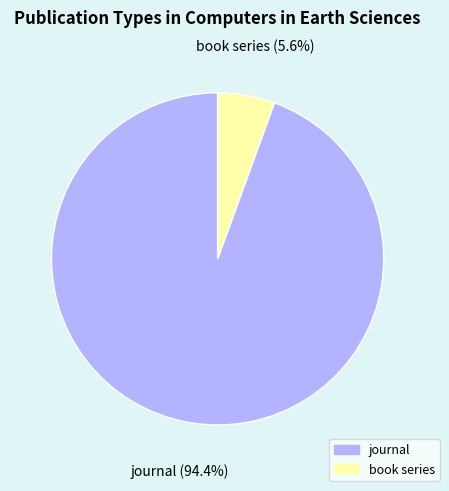

Rank the categories by value from highest to lowest.

journal, book series